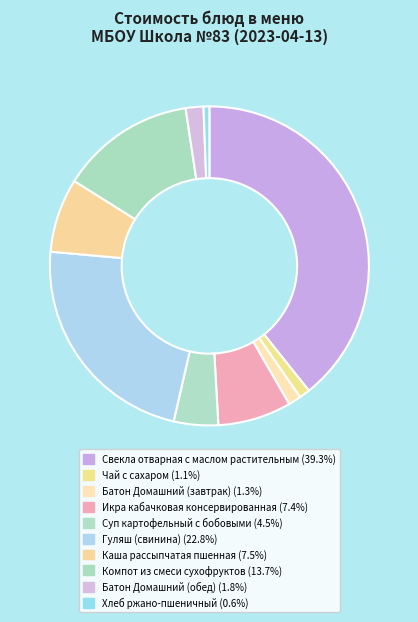

Which category has the biggest portion of the pie?

Свекла отварная с маслом растительным